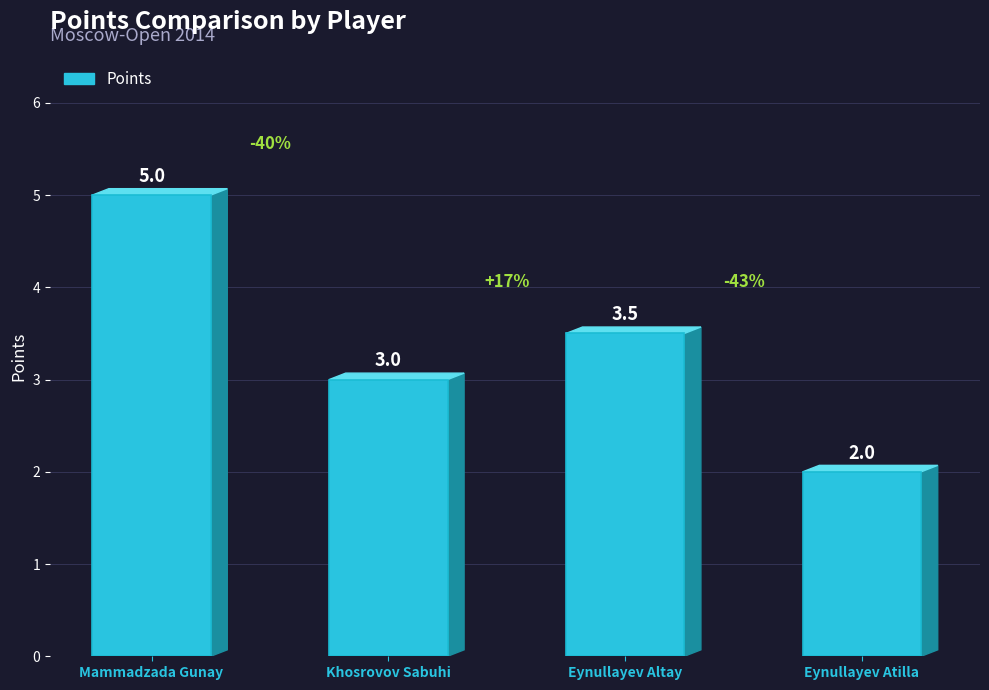

Where does the data first go above 3?

Mammadzada Gunay